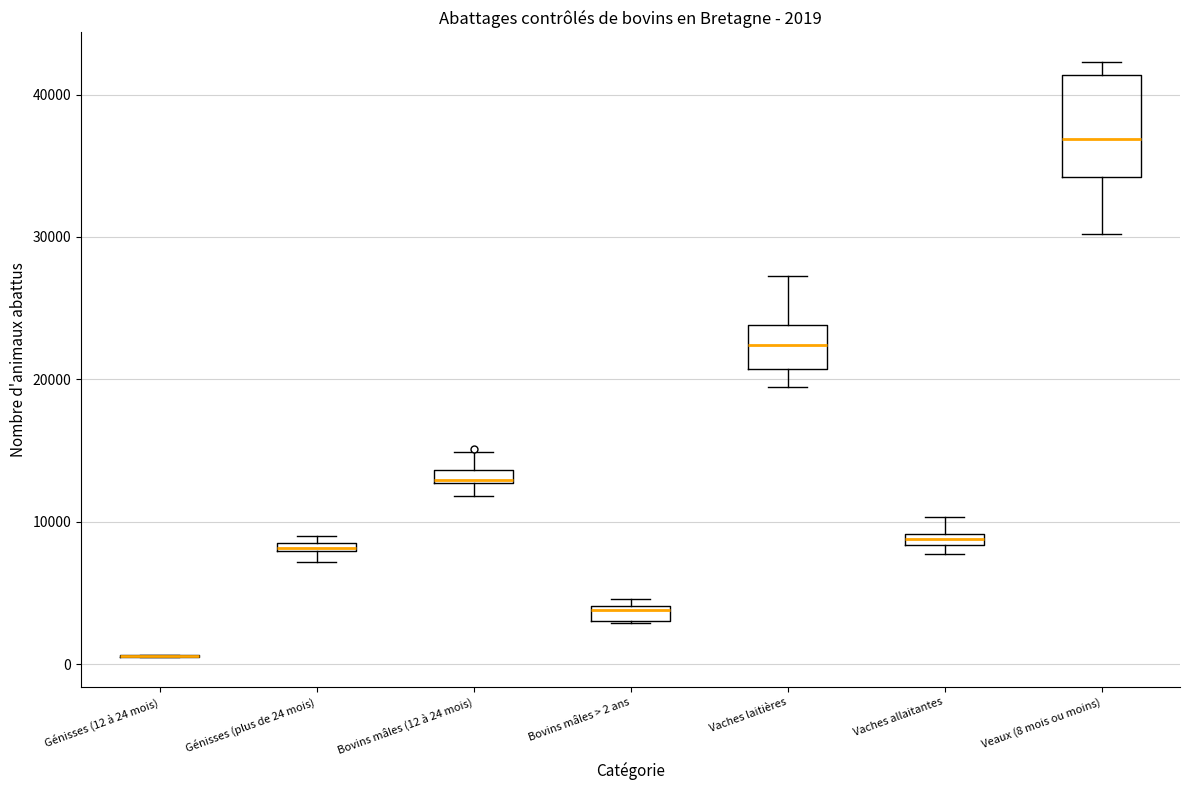

Which box is the tallest, from its lower edge to its upper edge?

Veaux (8 mois ou moins)